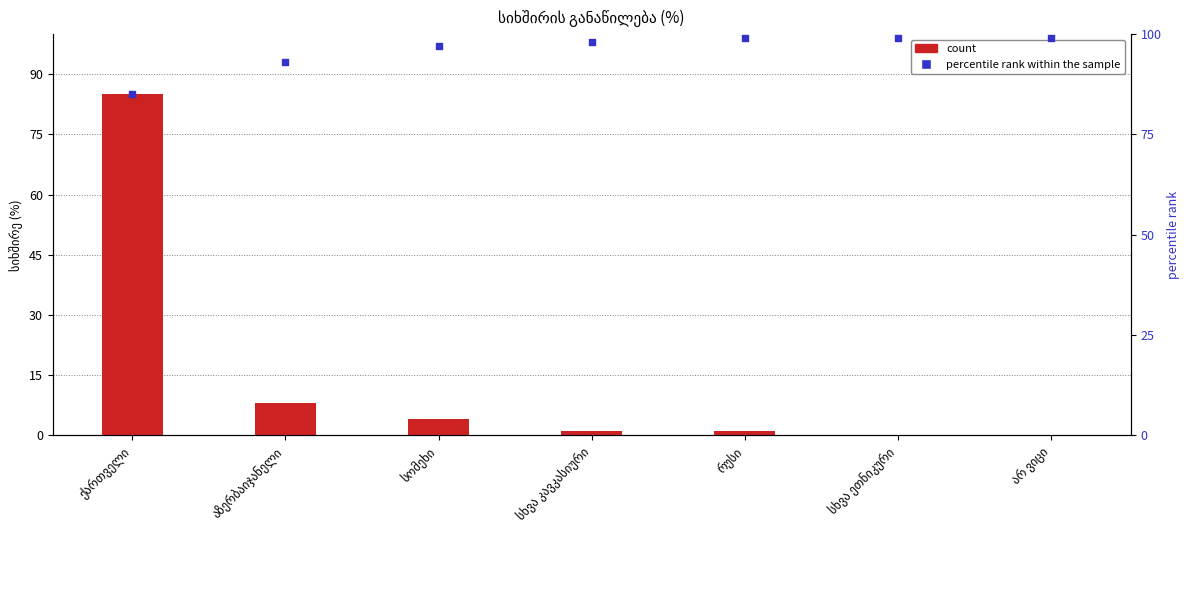

At which category is the sum across all series the highest?

ქართველი